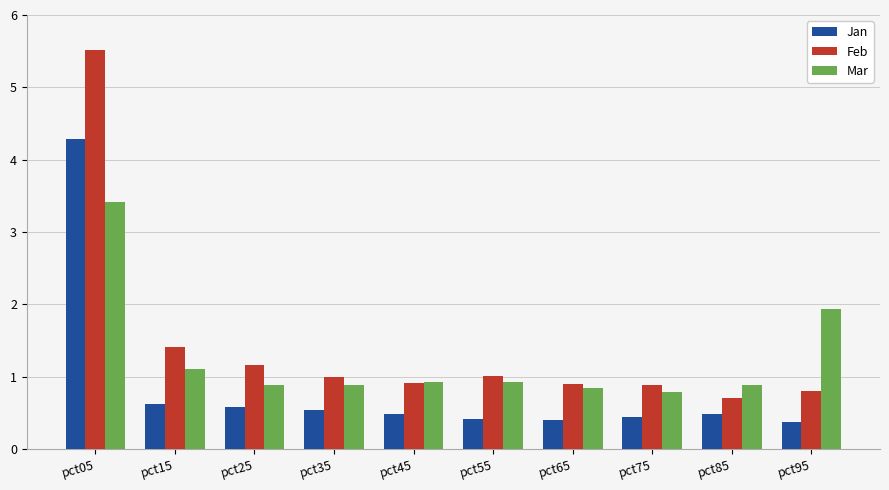

How many data points does each series have?

10